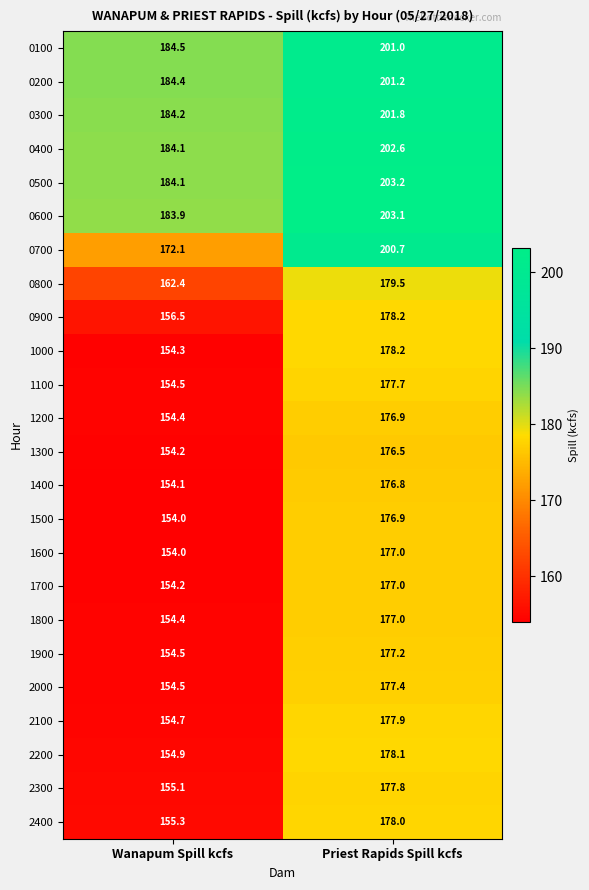

Between Wanapum Spill kcfs and Priest Rapids Spill kcfs, which series saw the biggest shift?

0700